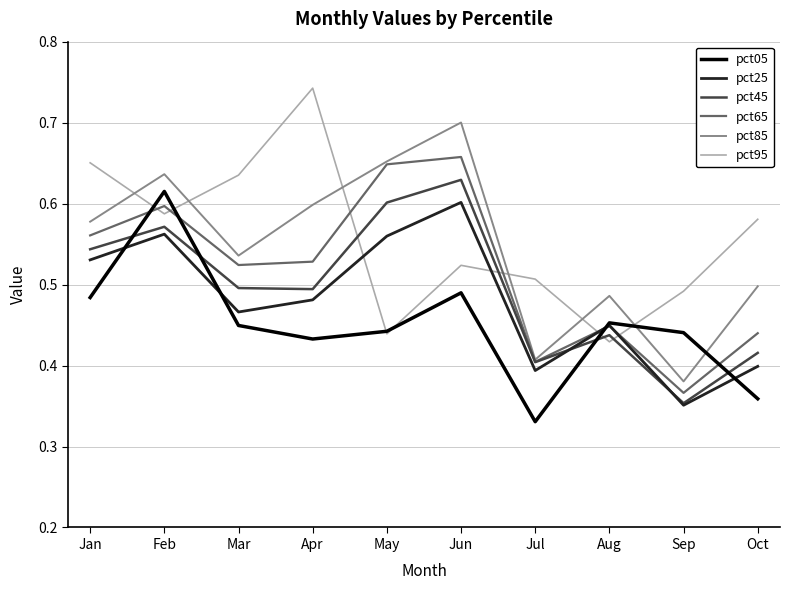

At which category does the chart reach its minimum across all series?

Jul